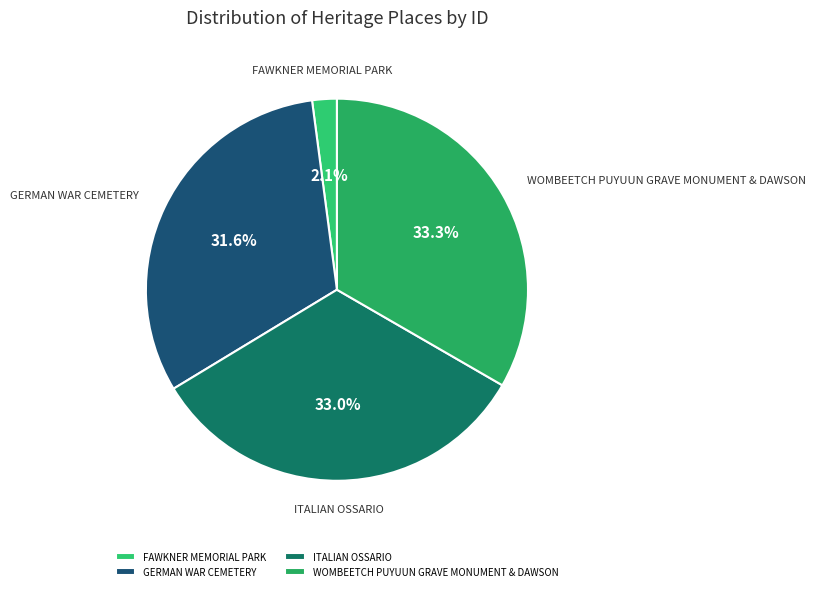

What is the ratio of the value at FAWKNER MEMORIAL PARK to the value at WOMBEETCH PUYUUN GRAVE MONUMENT & DAWSON?

0.1